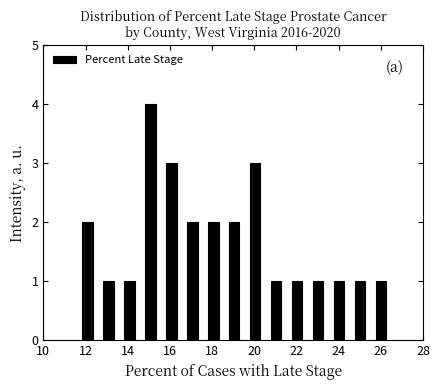

Which range on the x-axis has the tallest bar?

14.6 to 15.6